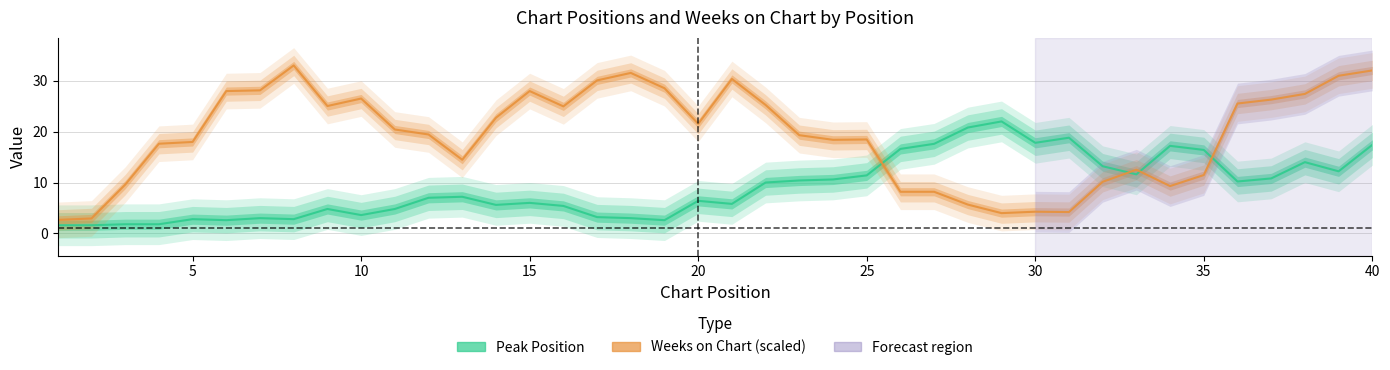

Does the chart display data point markers on the line(s)?

No